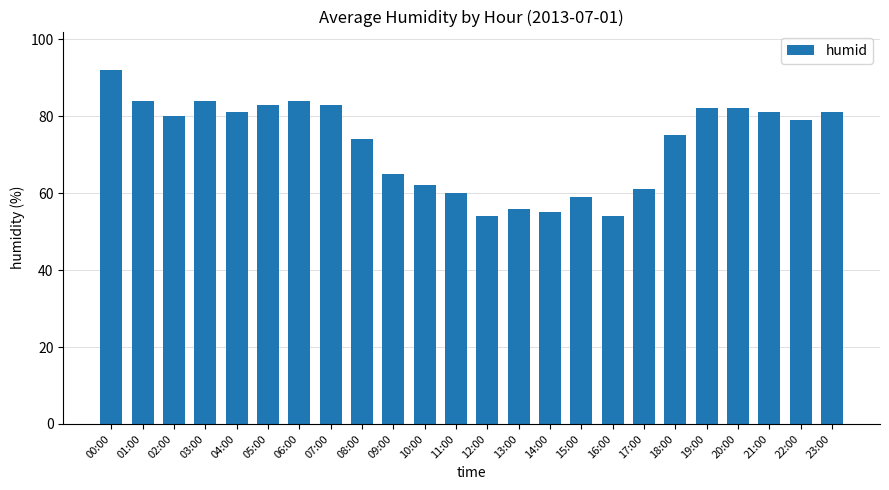

Which category has the highest value across all series?

00:00